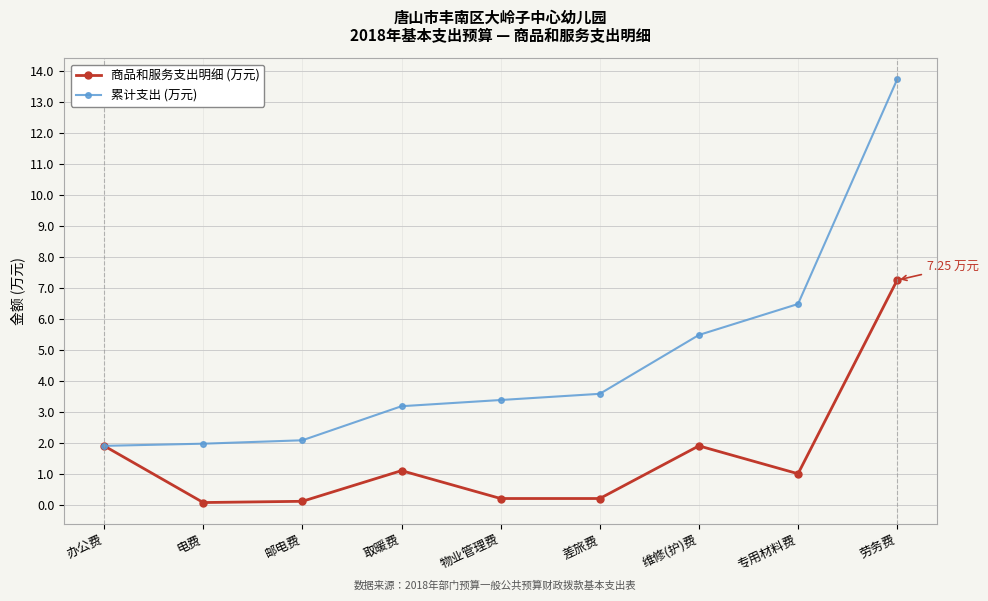

At 差旅费, list the series in order from largest to smallest.

累计支出 (万元), 商品和服务支出明细 (万元)